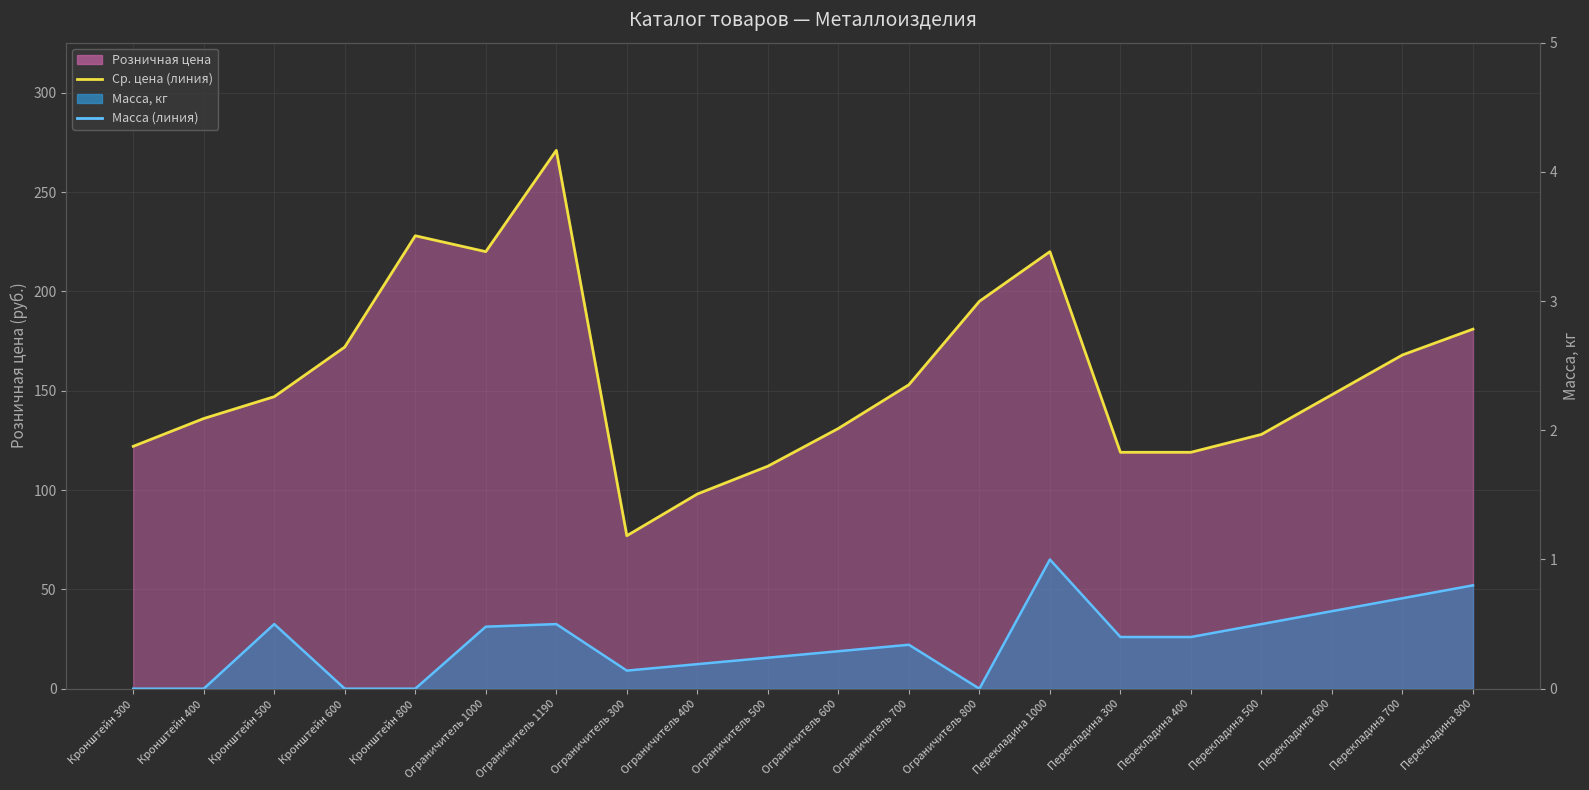

What is the sum of all Розничная цена (линия) values?

3145.0